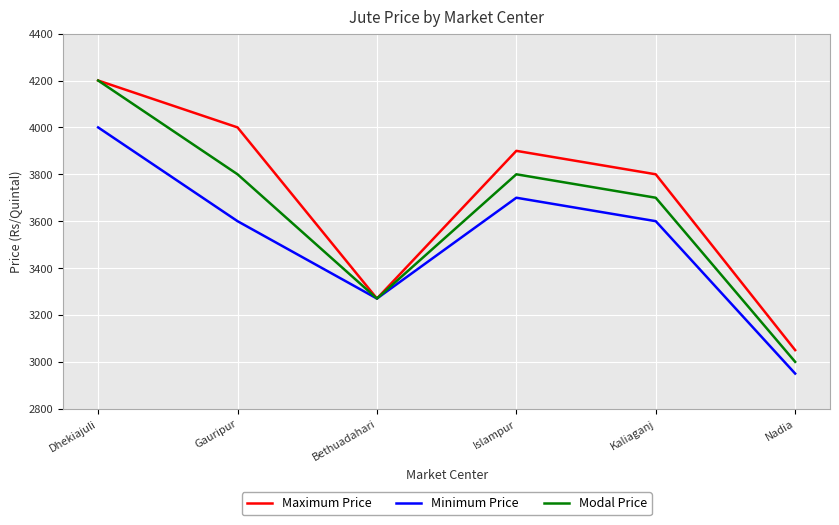

Rank the series at Gauripur from highest to lowest value.

Maximum Price, Modal Price, Minimum Price